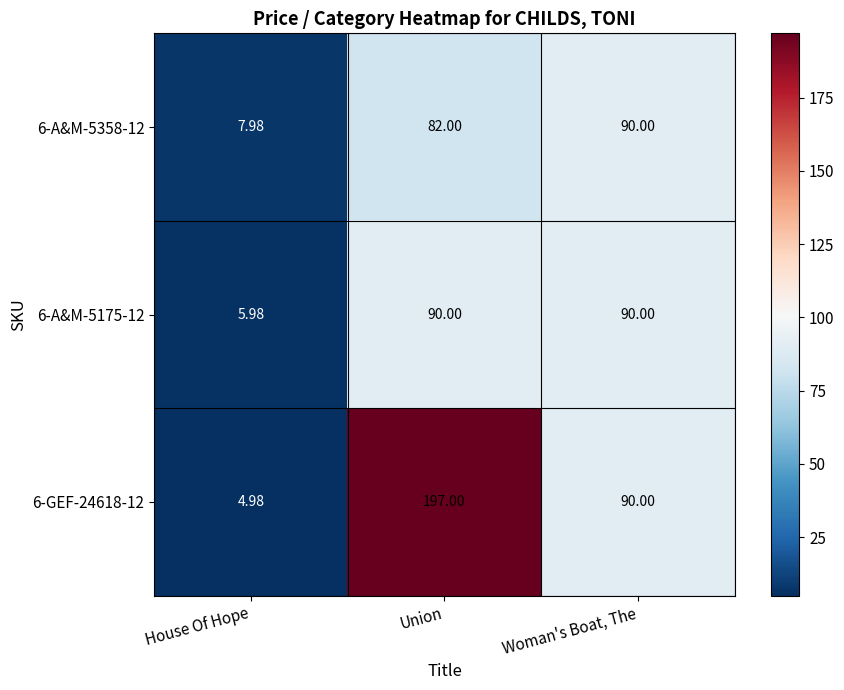

Between House Of Hope and Woman's Boat, The, which series saw the biggest shift?

6-GEF-24618-12